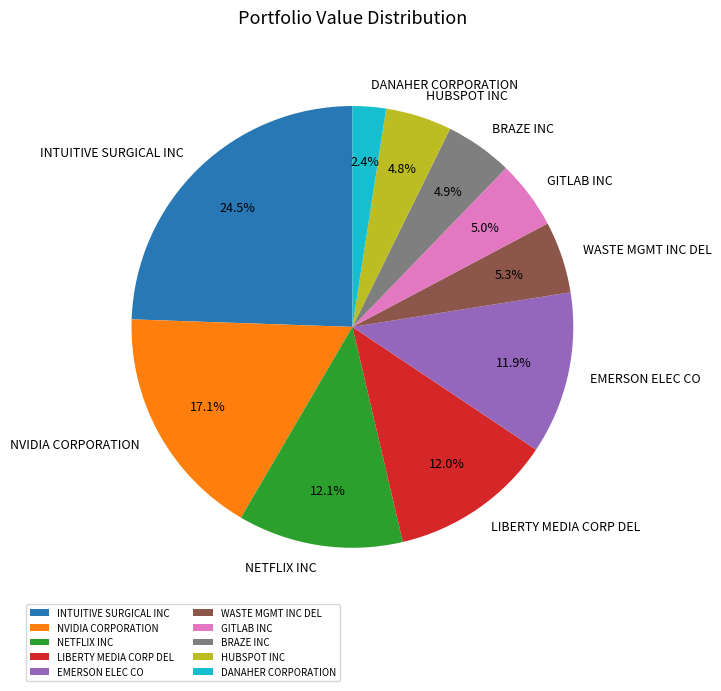

Is there any slice that represents more than half of the pie?

No